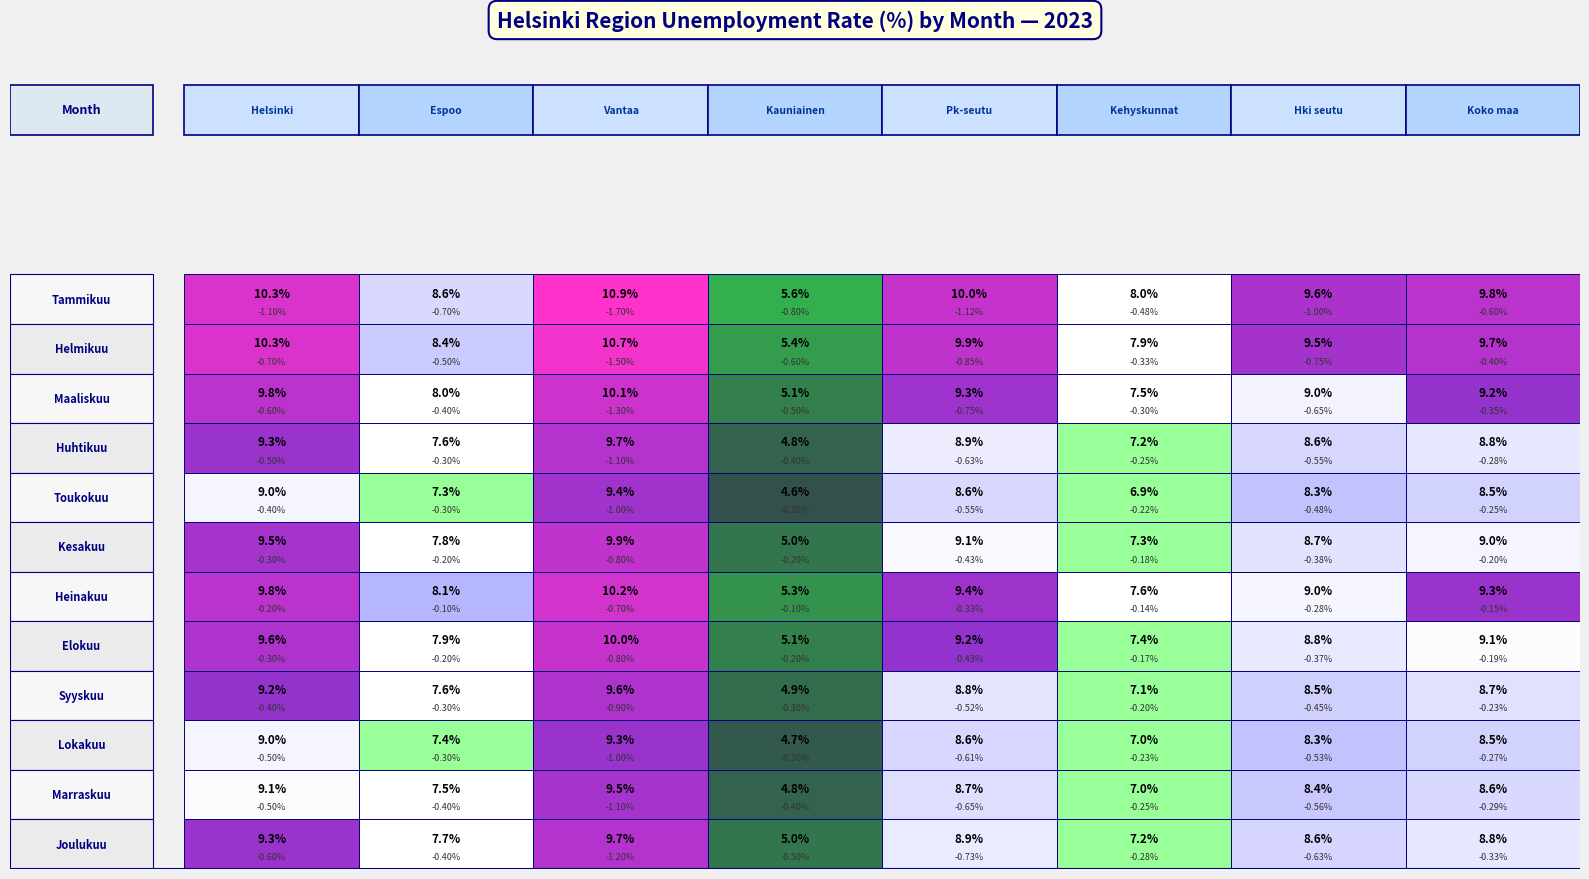

How many data points in Lokakuu are less than 8?

3